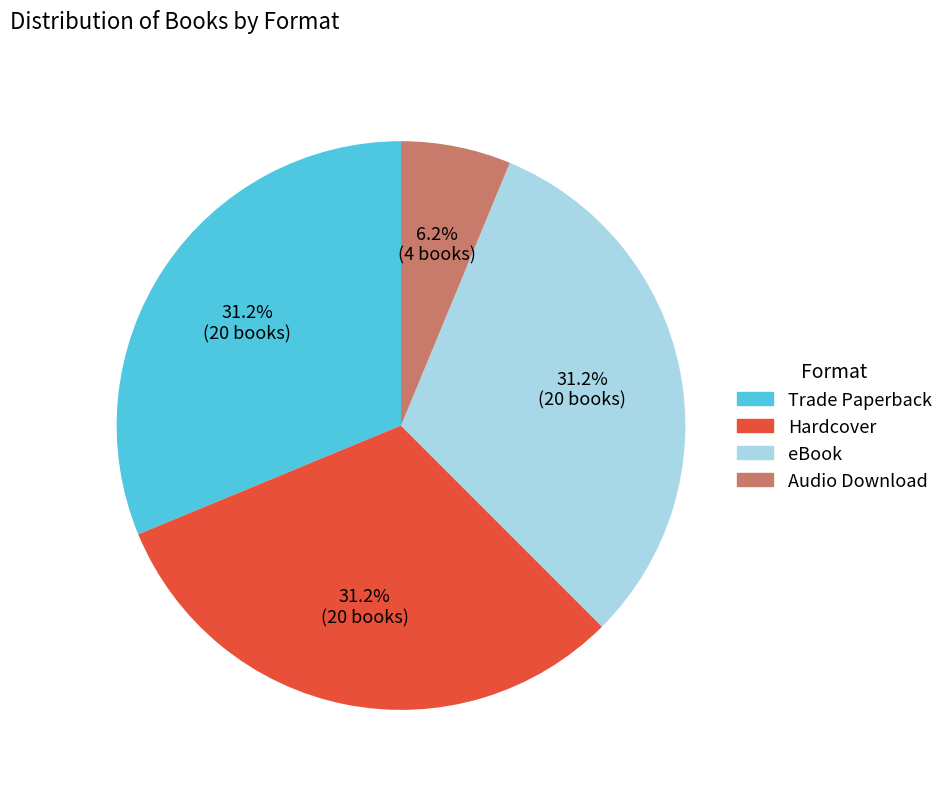

Is there a majority slice in this chart?

No